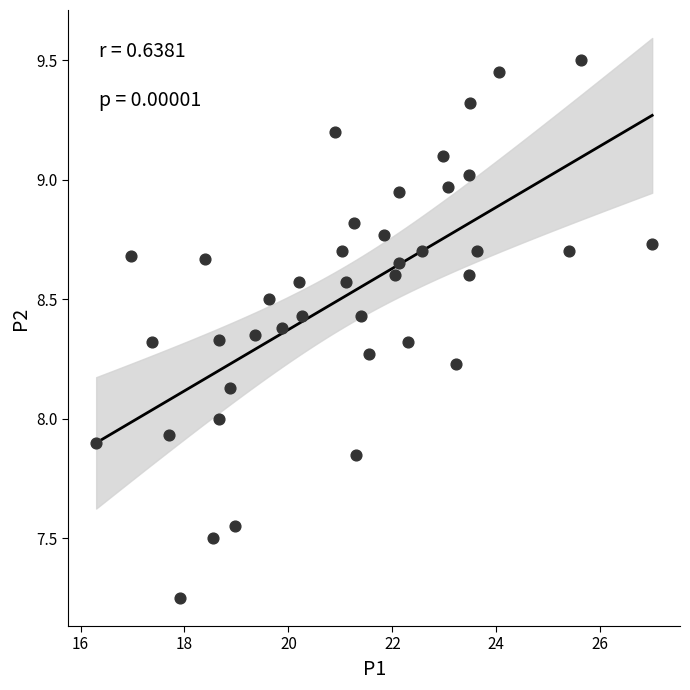

What is the range of X values (max minus min)?

10.7